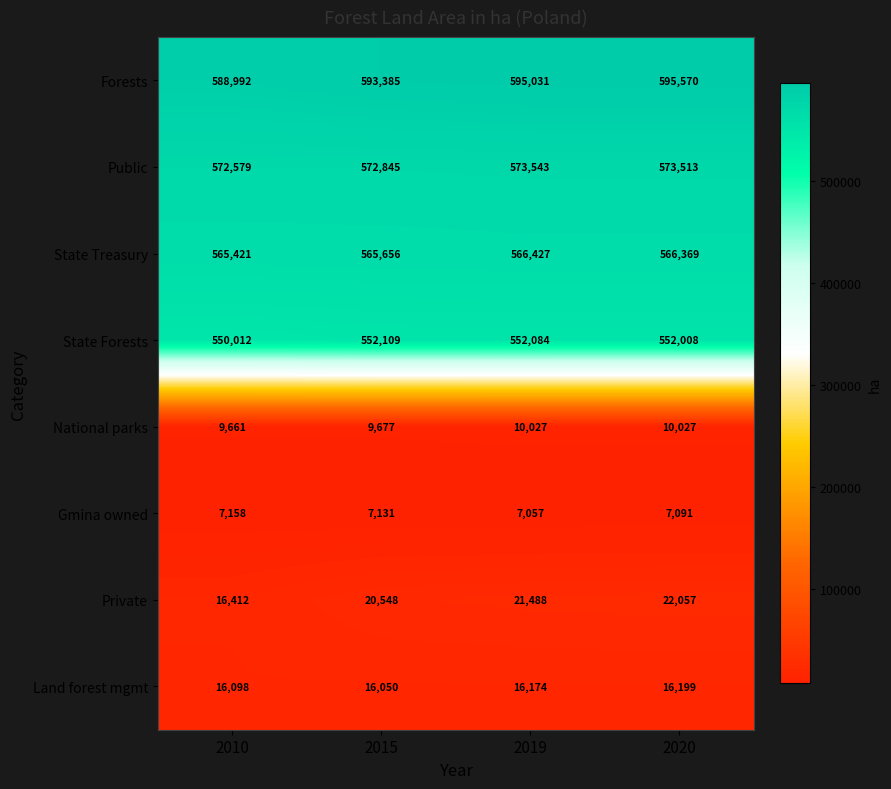

At 2010, list the series in order from largest to smallest.

Forests, Public, State Treasury, State Forests, Private, Land forest mgmt, National parks, Gmina owned